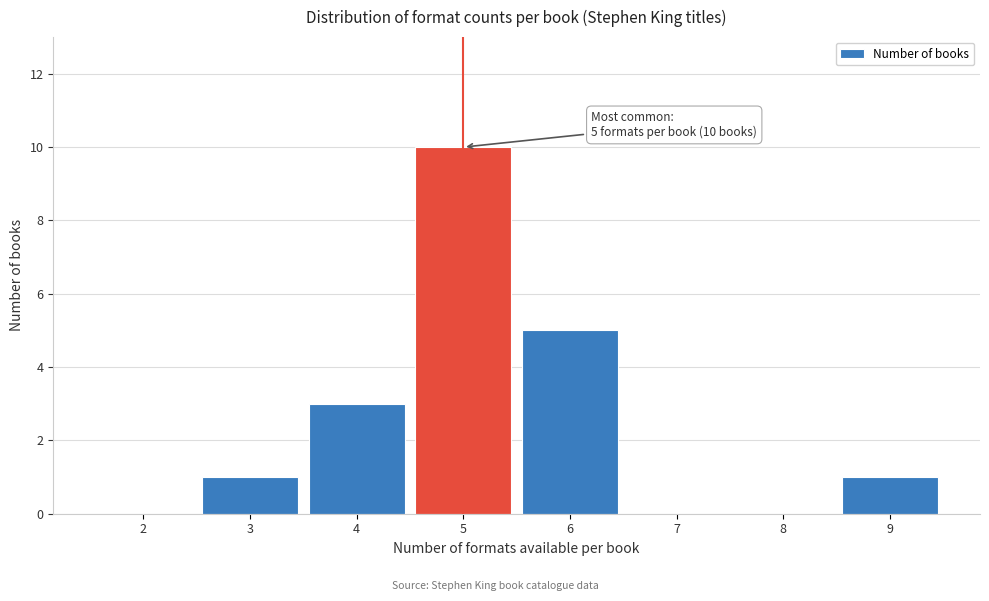

Reading left to right, list all the values displayed in this chart.

2=0	3=1	4=3	5=10	6=5	7=0	8=0	9=1